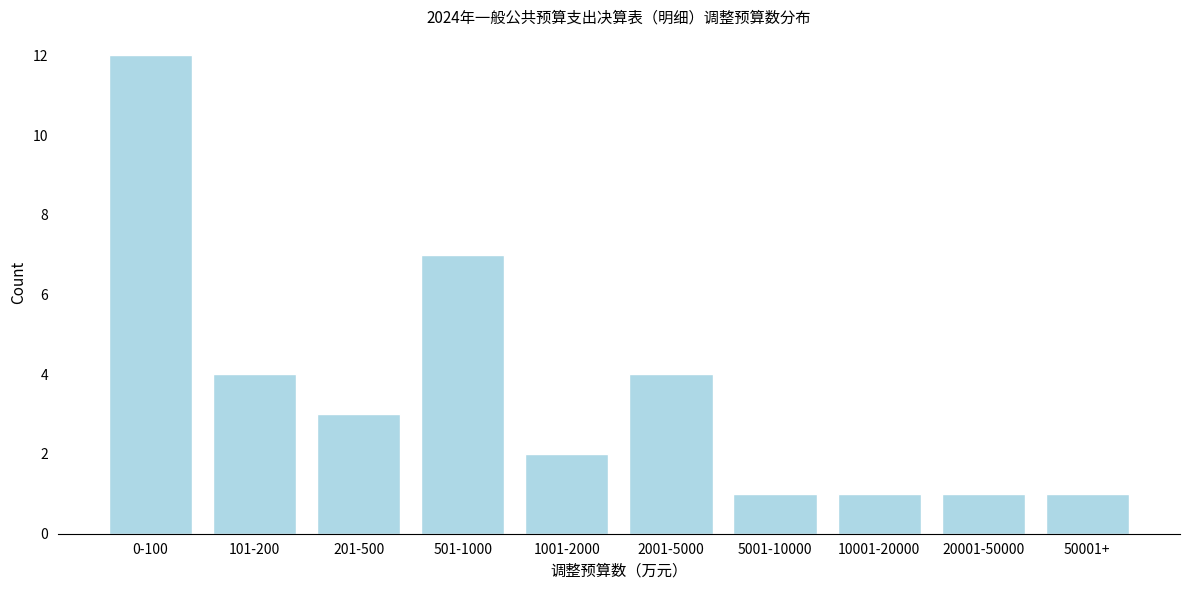

Reading left to right, extract all data points from this chart.

12	4	3	7	2	4	1	1	1	1